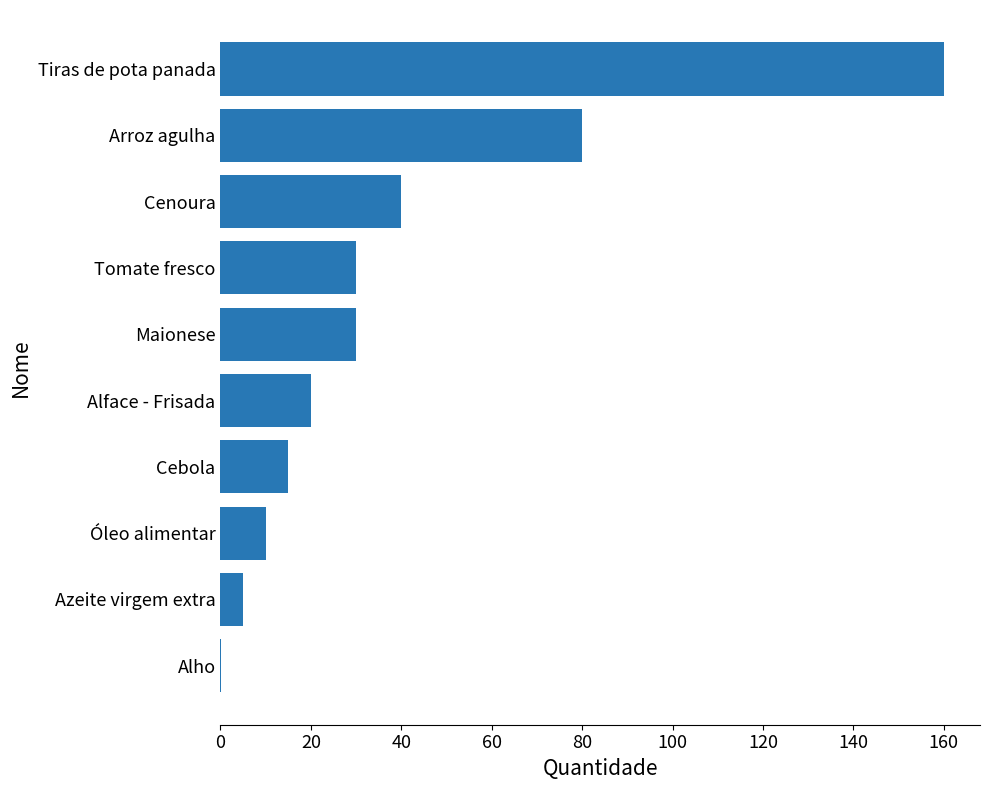

What is the change in value from Azeite virgem extra to Alface - Frisada?

+15.0